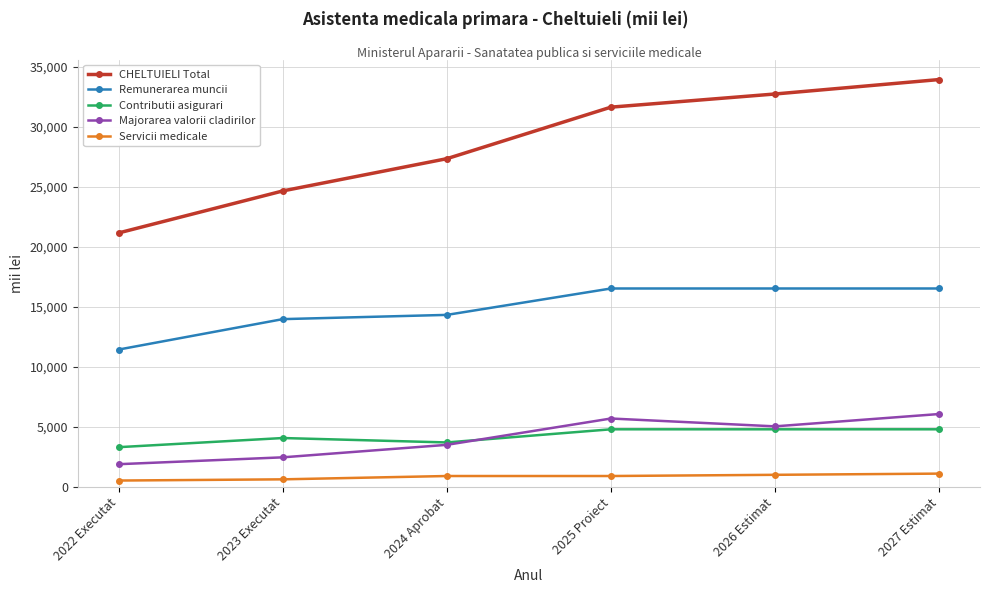

Is it true that Majorarea valorii cladirilor equals 2458.0 at 2023 Executat?

True